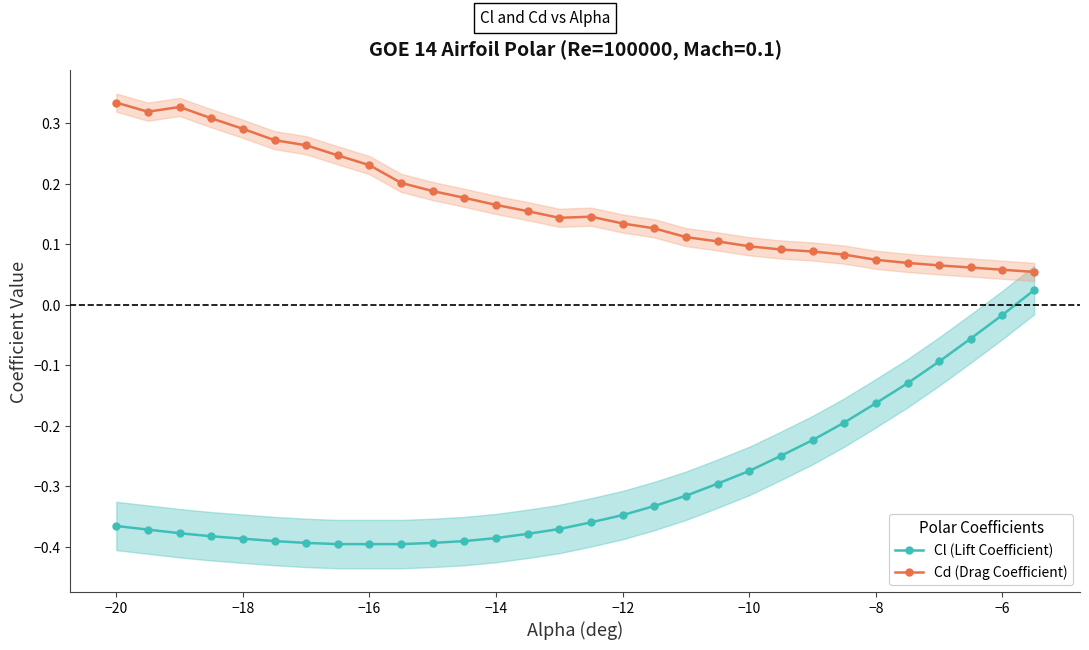

Reading right to left, transcribe all the data shown in this chart.

Cl (Lift Coefficient): 0.0	-0.0	-0.1	-0.1	-0.1	-0.2	-0.2	-0.2	-0.2	-0.3	-0.3	-0.3	-0.3	-0.3	-0.4	-0.4	-0.4	-0.4	-0.4	-0.4	-0.4	-0.4	-0.4	-0.4	-0.4	-0.4	-0.4	-0.4	-0.4	-0.4
Cd (Drag Coefficient): 0.1	0.1	0.1	0.1	0.1	0.1	0.1	0.1	0.1	0.1	0.1	0.1	0.1	0.1	0.1	0.1	0.2	0.2	0.2	0.2	0.2	0.2	0.2	0.3	0.3	0.3	0.3	0.3	0.3	0.3